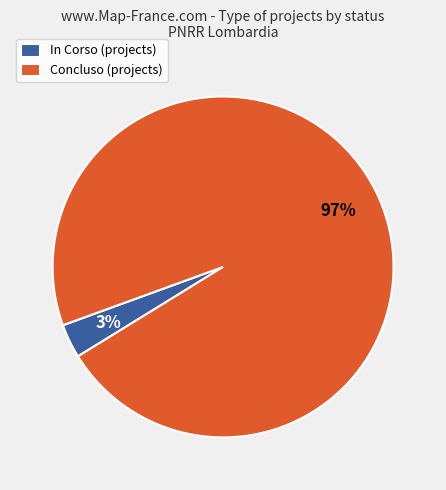

To the nearest percent, what is the difference between the In Corso (projects) and Concluso (projects) slice percentages?

94%